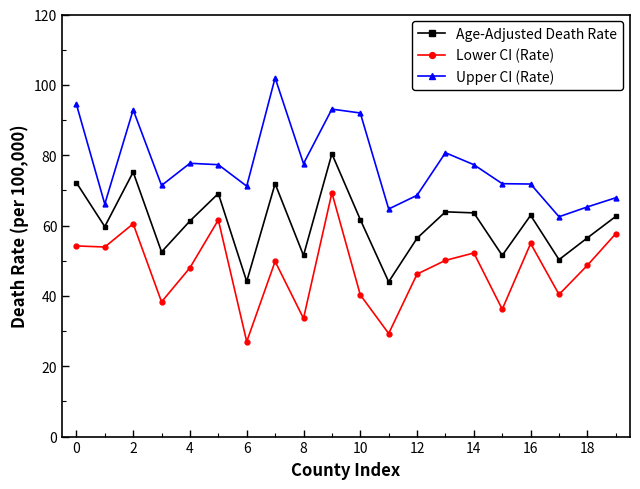

What is the value of the Upper CI (Rate) point at the 15th from the left?

77.3